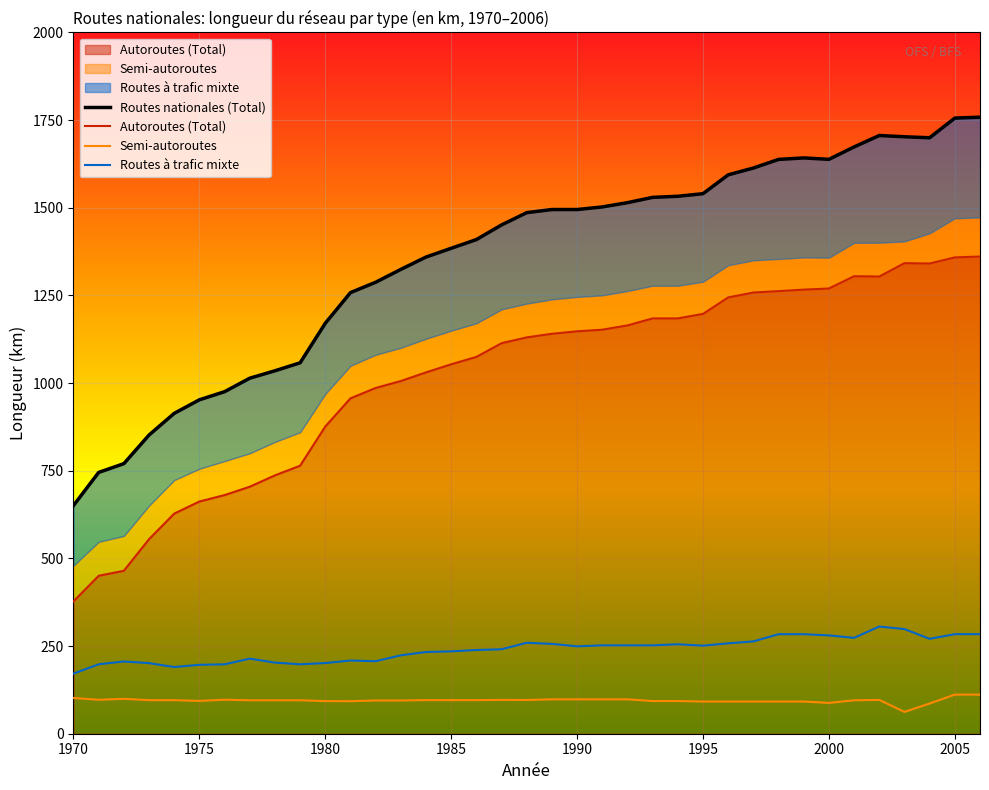

In Routes à trafic mixte, how many points are lower than both neighbors (excluding endpoints)?

7